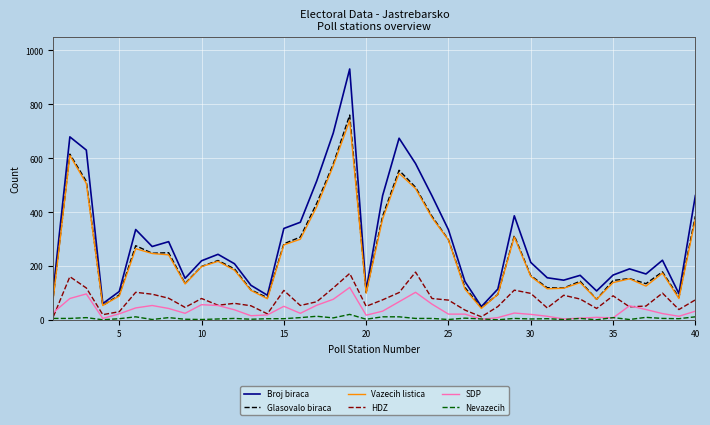

Which series has the widest spread of values?

Broj biraca